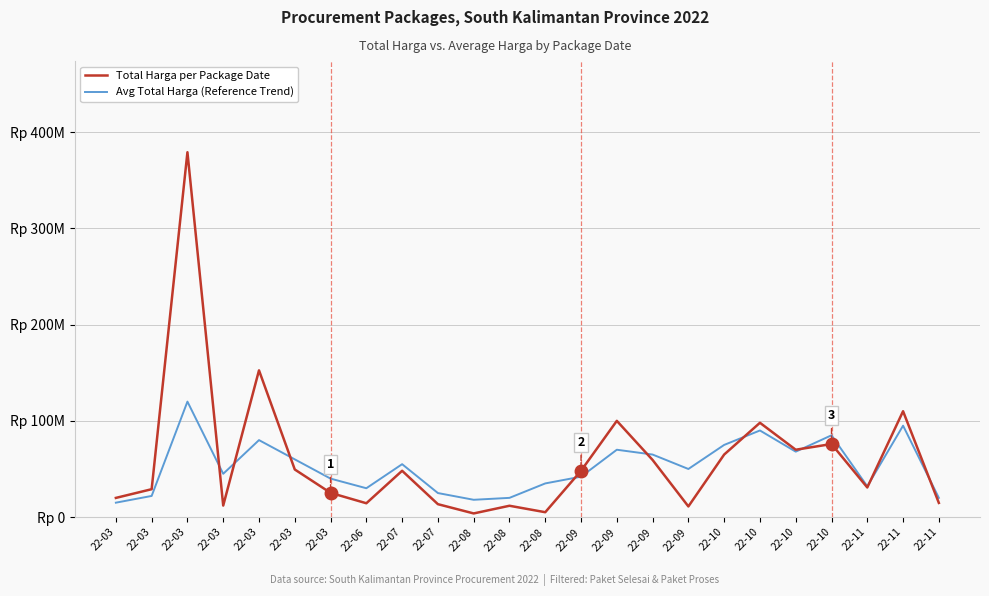

What are all the series names shown in the legend?

Total Harga per Package Date, Avg Total Harga (Reference Trend)